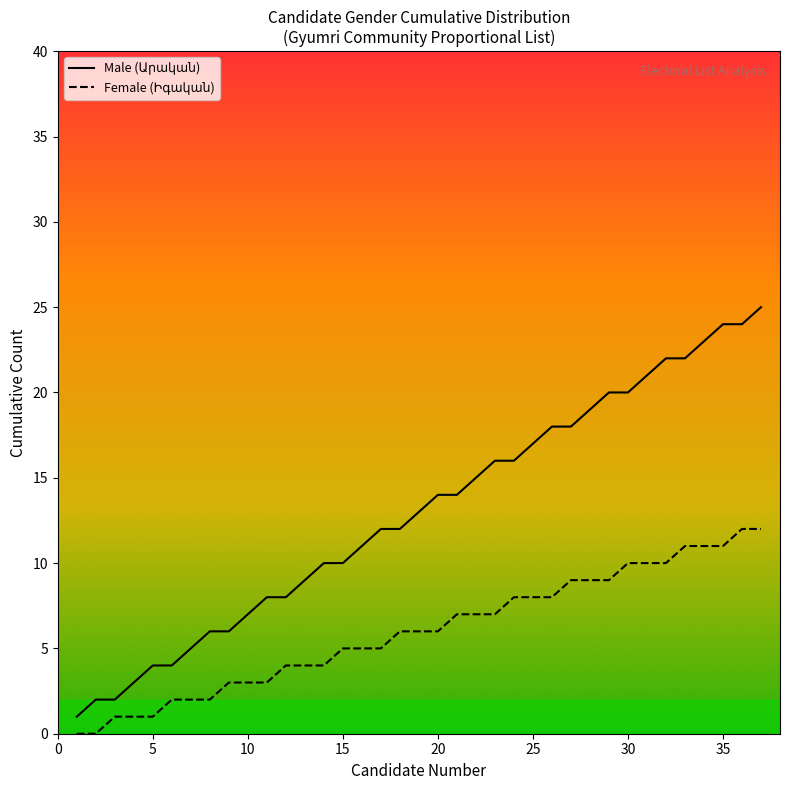

What is the greatest value displayed?

25